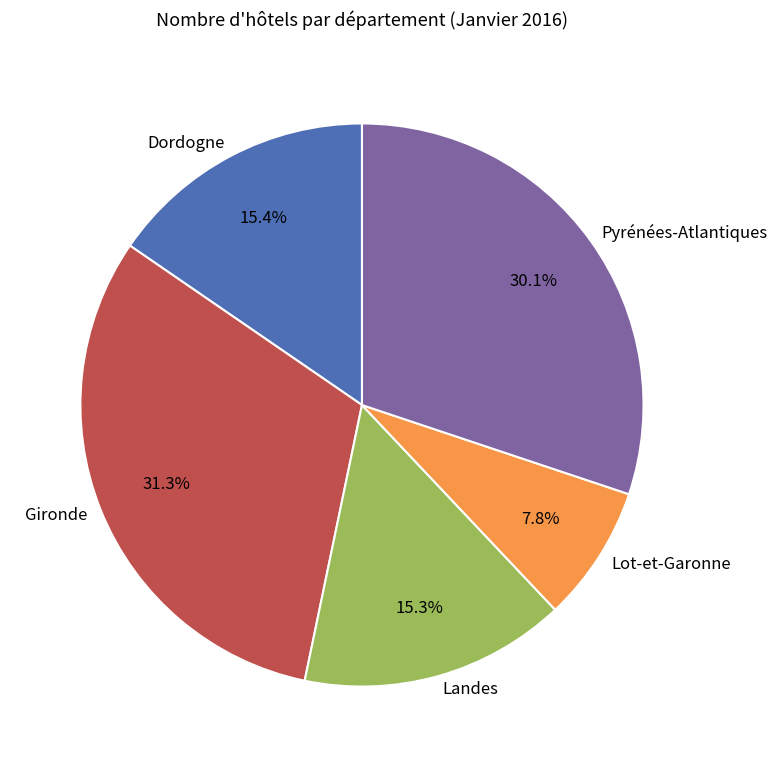

Which category has the biggest portion of the pie?

Gironde